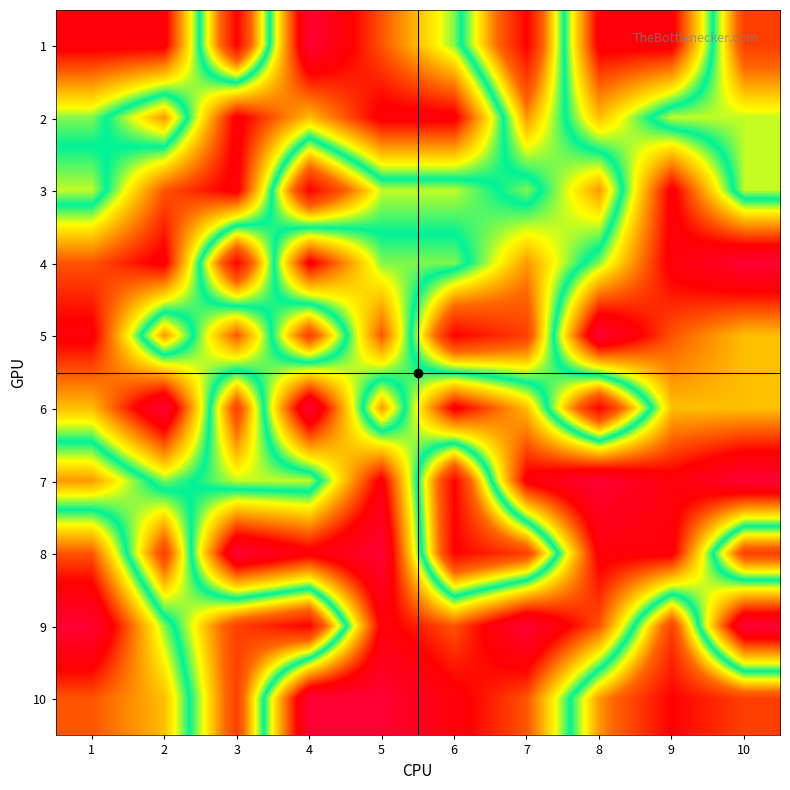

Count the number of categories in the chart.

10